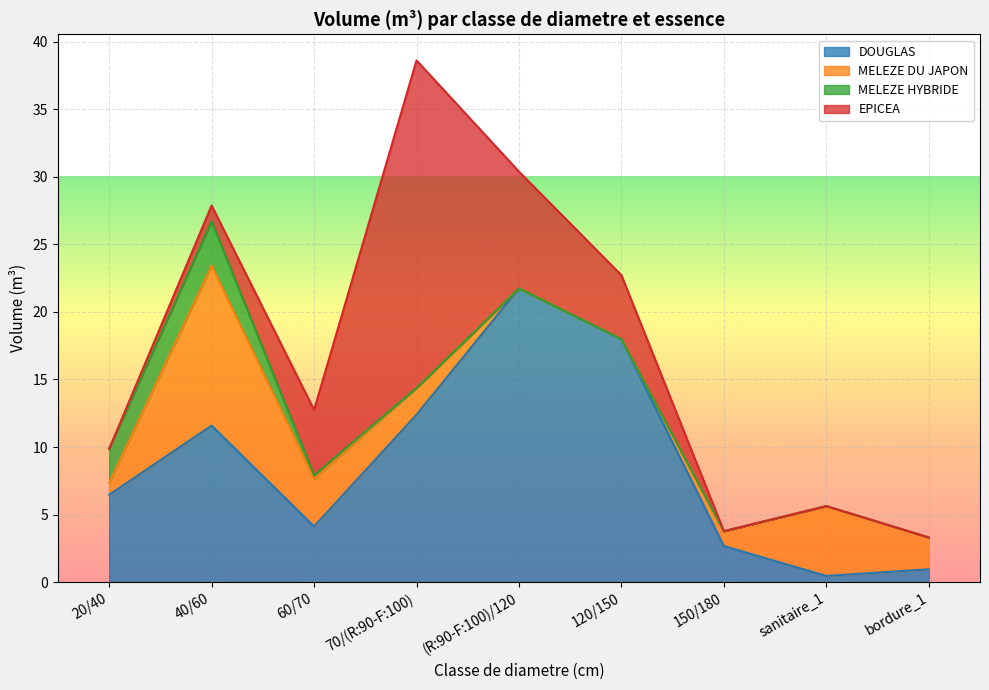

What is the greatest value displayed?

24.2